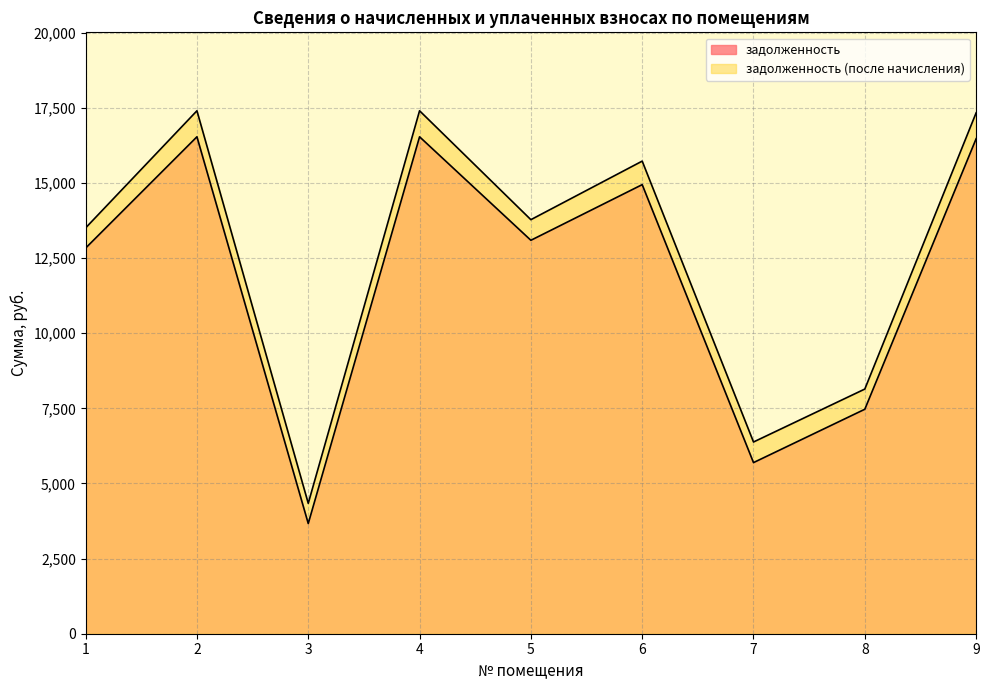

List the series in order of their peak value, highest first.

задолженность (после начисления), задолженность